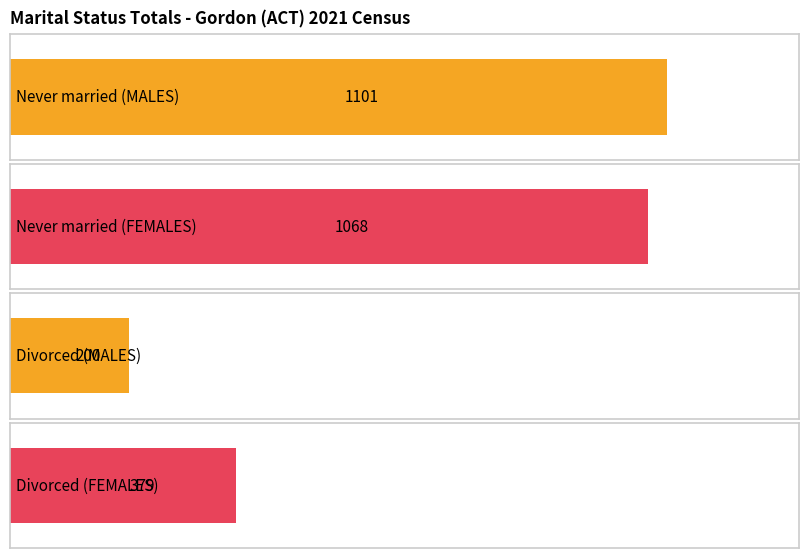

The value of Divorced at MALES is 200. True or false?

True